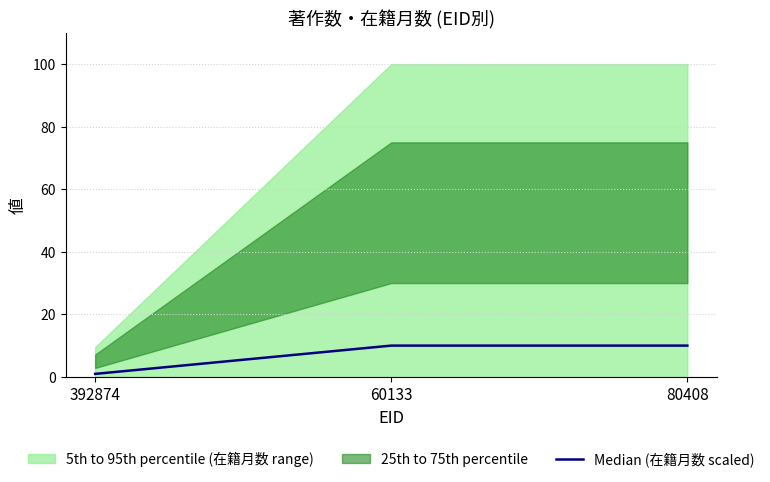

Rank the categories by value from lowest to highest.

392874, 60133, 80408